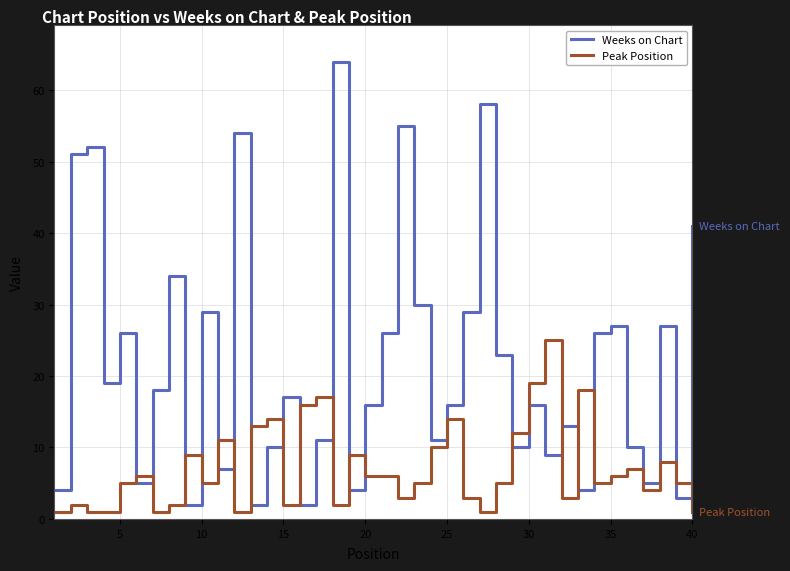

Reading left to right, what are all the values shown in this chart?

Weeks on Chart: 4	51	52	19	26	5	18	34	2	29	7	54	2	10	17	2	11	64	4	16	26	55	30	11	16	29	58	23	10	16	9	13	4	26	27	10	5	27	3	41
Peak Position: 1	2	1	1	5	6	1	2	9	5	11	1	13	14	2	16	17	2	9	6	6	3	5	10	14	3	1	5	12	19	25	3	18	5	6	7	4	8	5	1